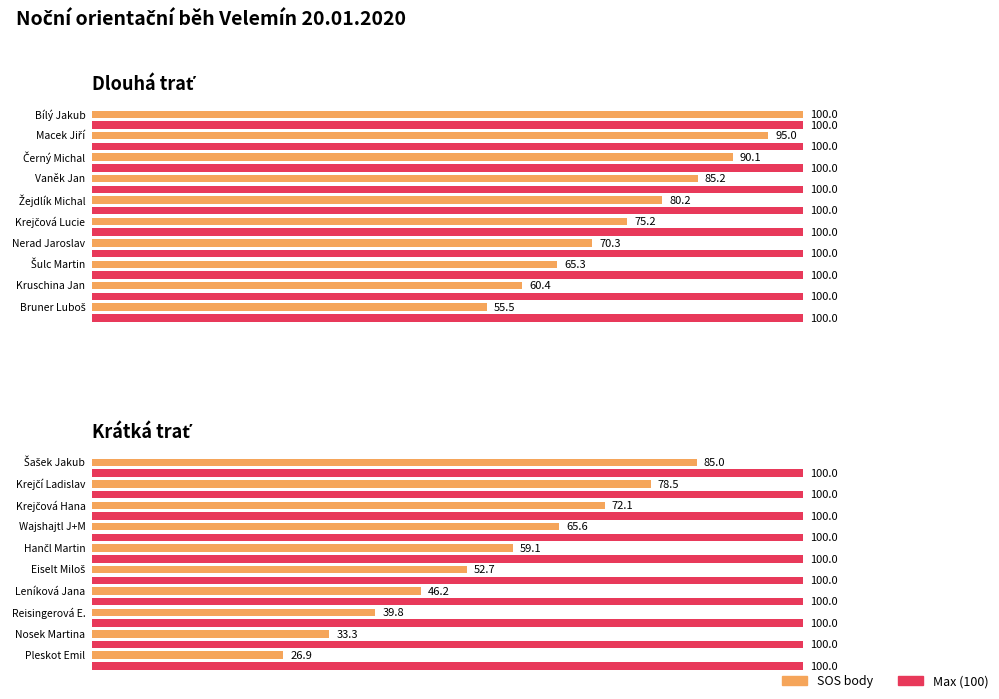

What is the label of the 6th bar from the right?

80